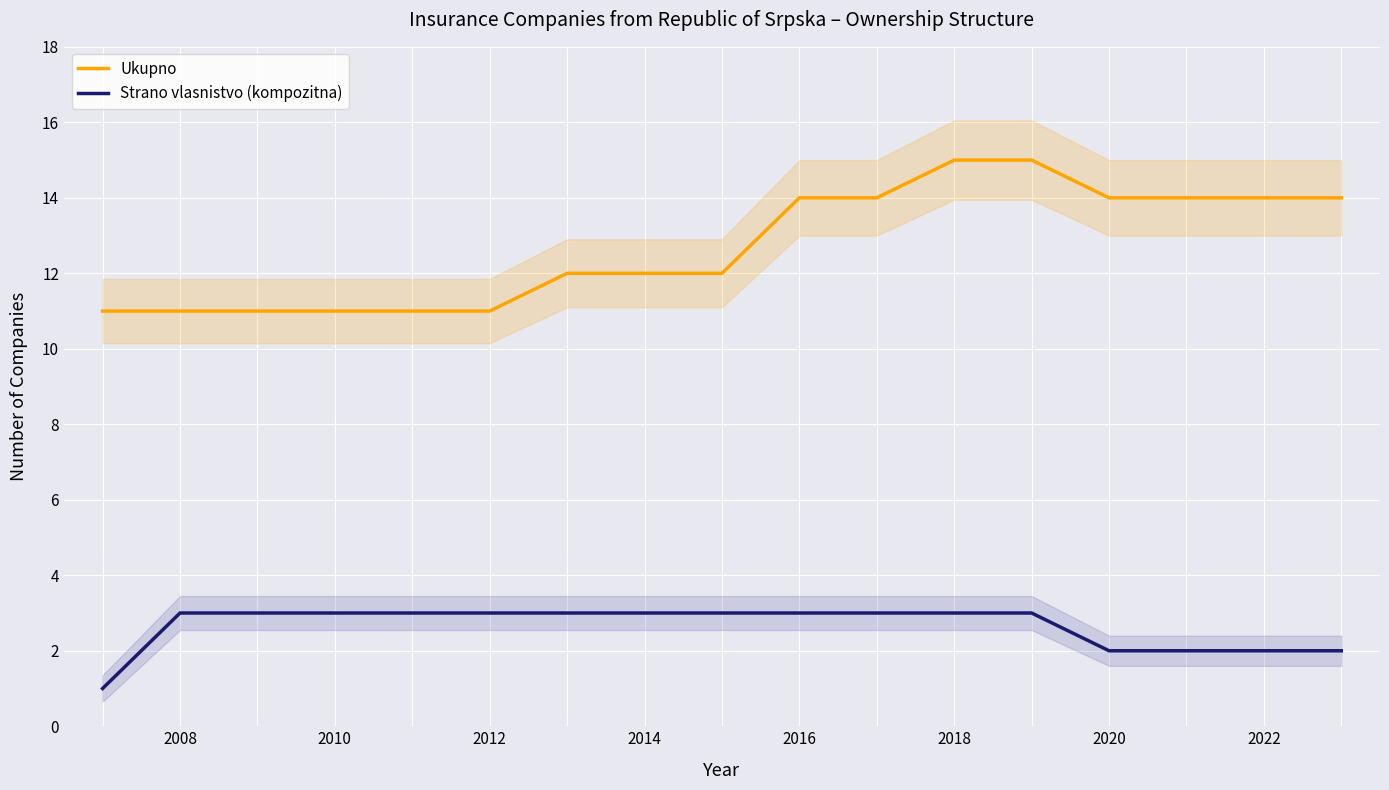

How many series are shown in this chart?

2